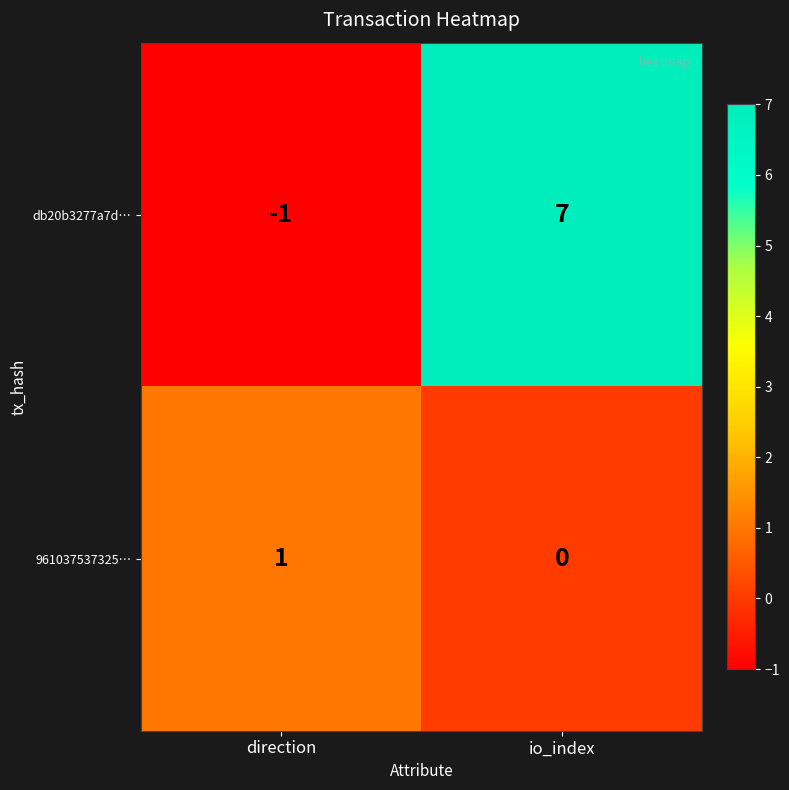

At io_index, list the series in order from smallest to largest.

961037537325…, db20b3277a7d…